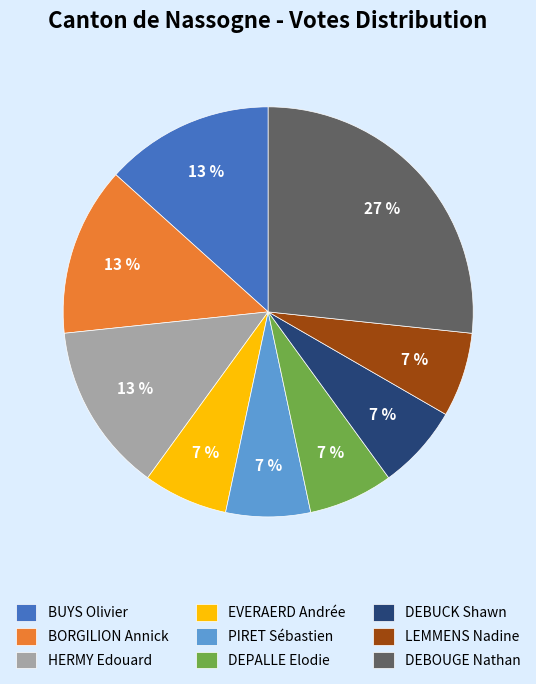

The DEPALLE Elodie slice represents 12% of the pie. True or false?

False